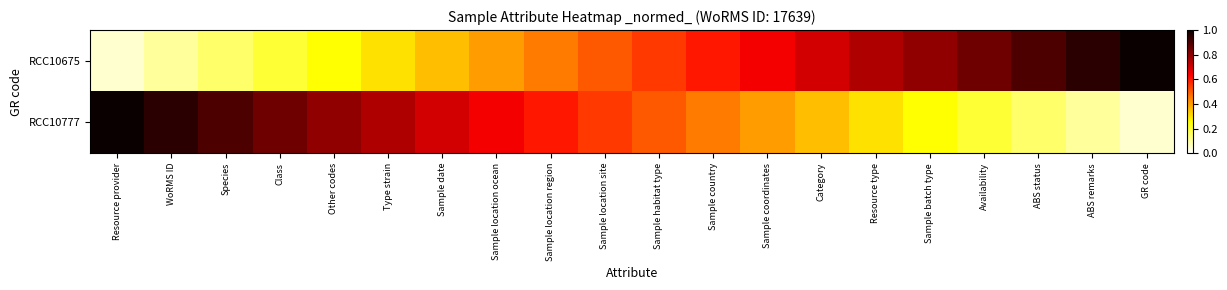

Reading left to right, list all the values displayed in this chart.

RCC10675: Resource provider=0.1	WoRMS ID=0.1	Species=0.1	Class=0.2	Other codes=0.2	Type strain=0.3	Sample date=0.3	Sample location ocean=0.4	Sample location region=0.5	Sample location site=0.5	Sample habitat type=0.6	Sample country=0.6	Sample coordinates=0.7	Category=0.7	Resource type=0.8	Sample batch type=0.8	Availability=0.8	ABS status=0.9	ABS remarks=0.9	GR code=1.0
RCC10777: Resource provider=1.0	WoRMS ID=0.9	Species=0.9	Class=0.8	Other codes=0.8	Type strain=0.8	Sample date=0.7	Sample location ocean=0.7	Sample location region=0.6	Sample location site=0.6	Sample habitat type=0.5	Sample country=0.5	Sample coordinates=0.4	Category=0.3	Resource type=0.3	Sample batch type=0.2	Availability=0.2	ABS status=0.1	ABS remarks=0.1	GR code=0.1